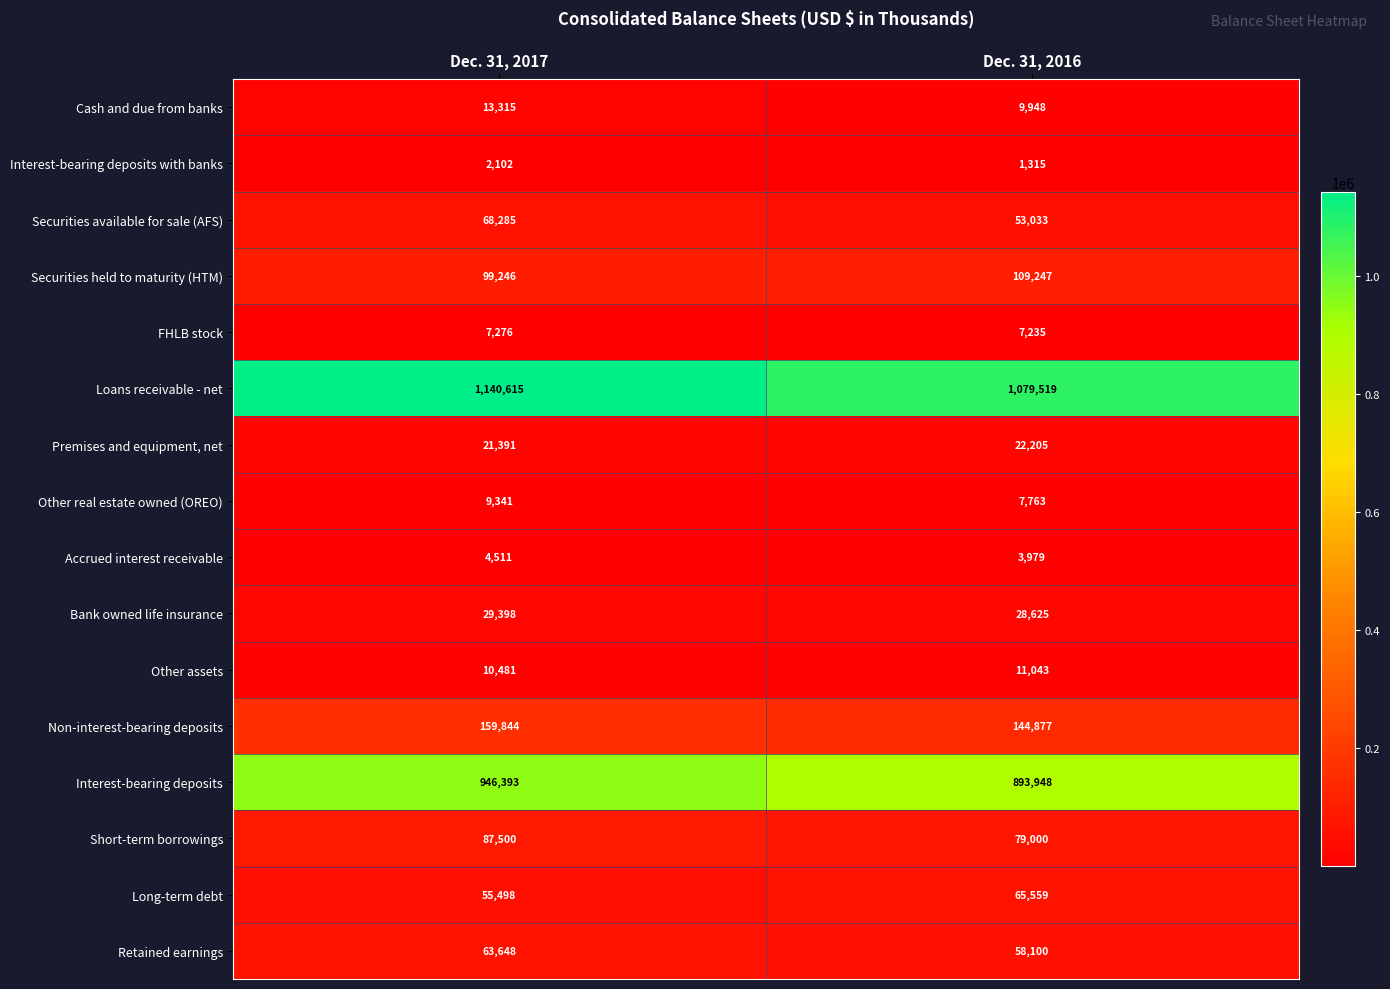

What is the greatest value displayed?

1140615